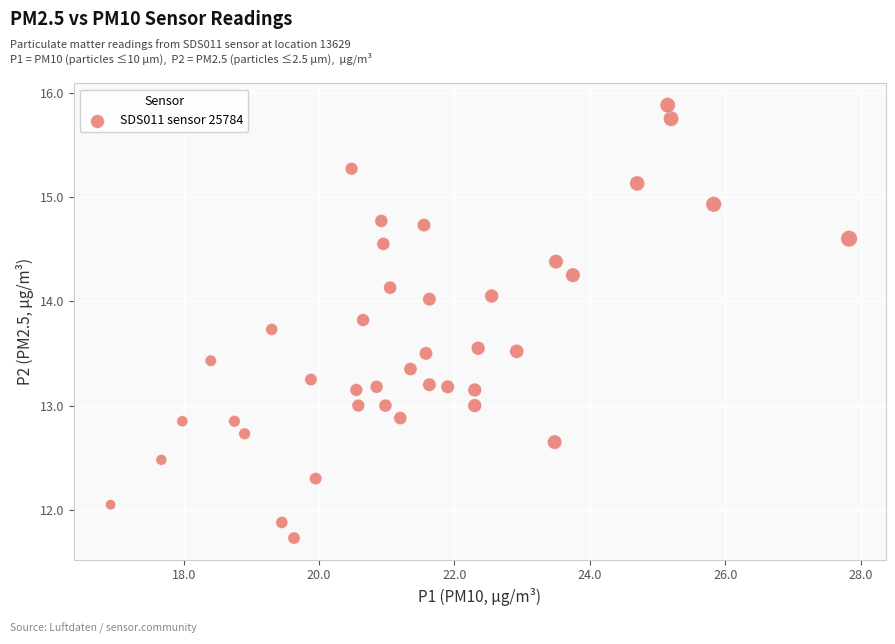

What is the range of X values (max minus min)?

10.9